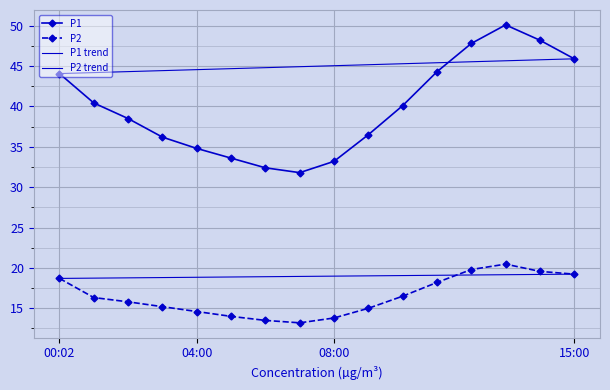

Between 11:00 and 03:00, which is larger?

11:00